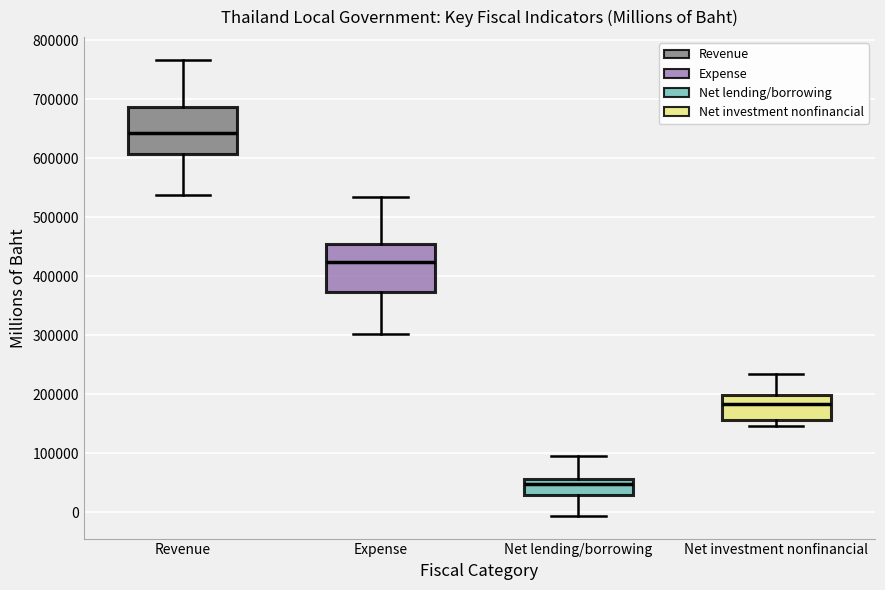

Where is the lower edge of the box for Expense on the y-axis? The values are not printed on the chart, so give them approximately, as read against the axis.

370000